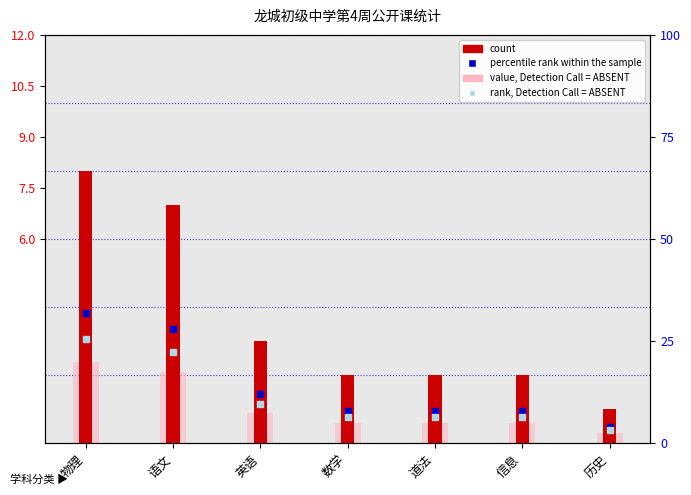

How many categories are shown in the chart?

7